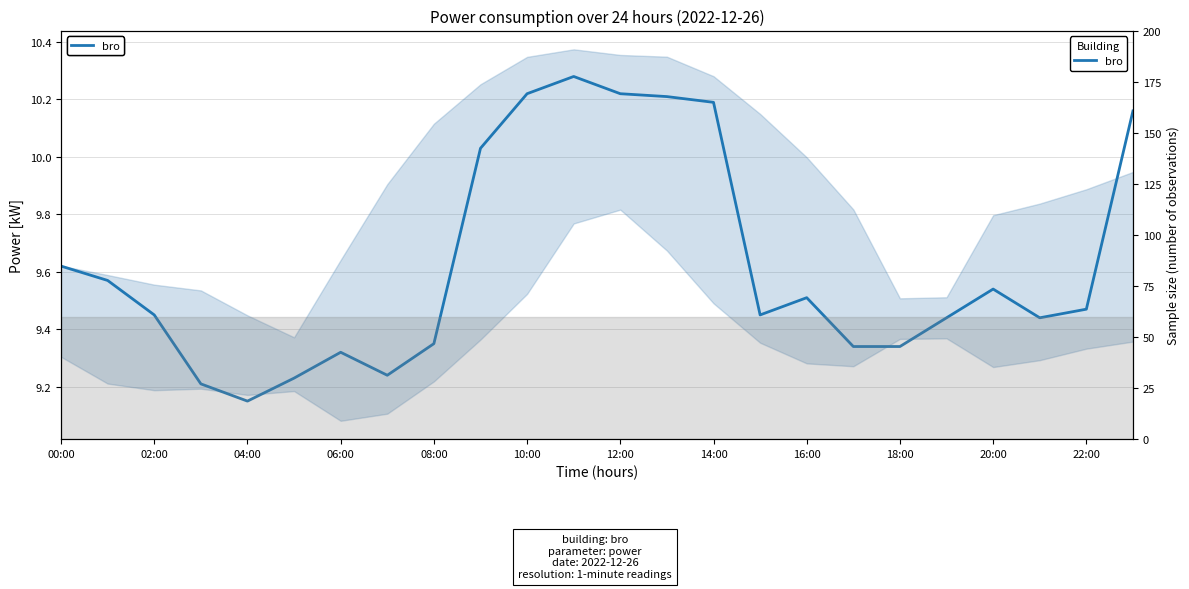

Does the chart have visible grid lines?

Yes